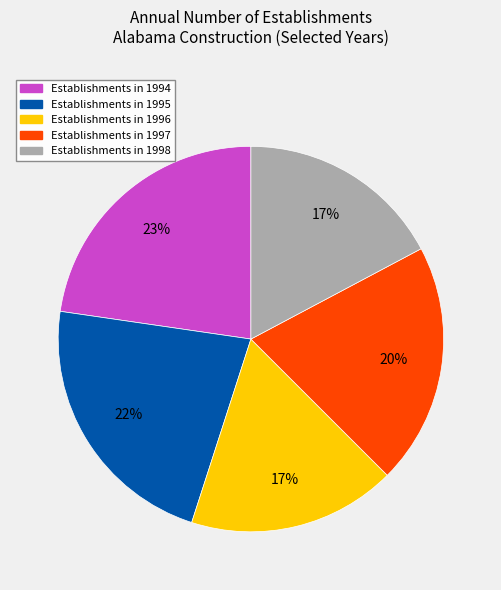

To the nearest percent, what is the average slice percentage?

20%